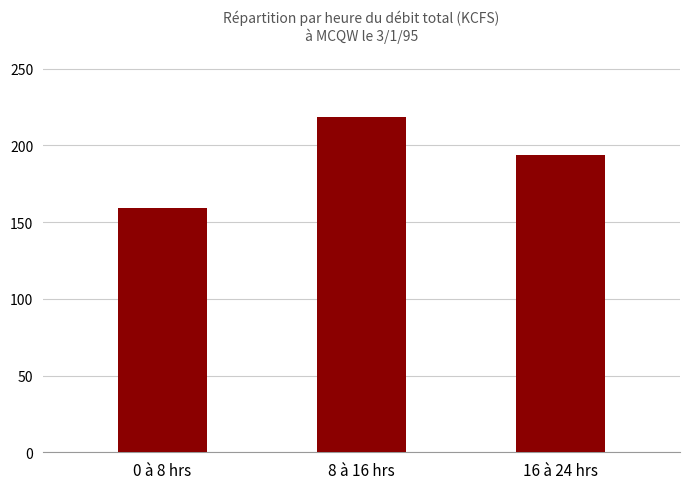

What is the approximate value at 0 à 8 hrs?

159.4